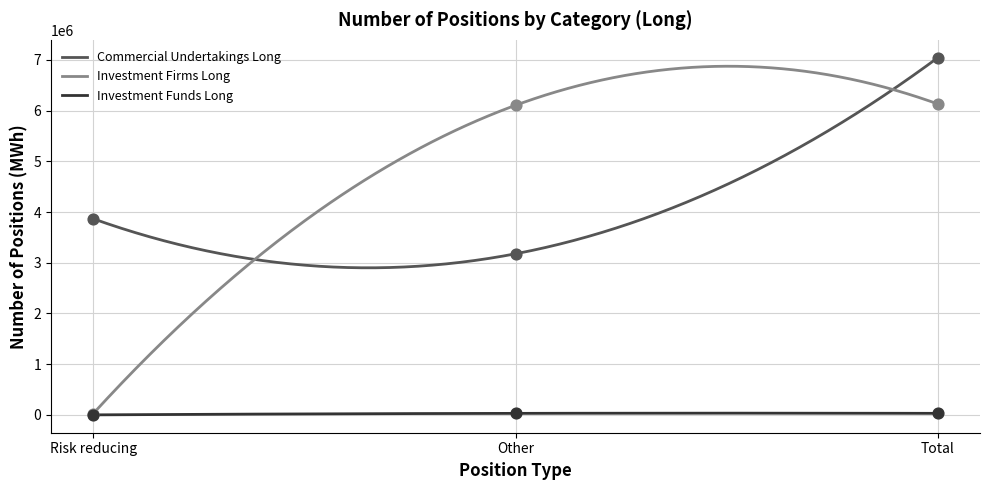

Is the value of Commercial Undertakings Long at Total greater than the value of Investment Firms Long at Risk reducing?

Yes